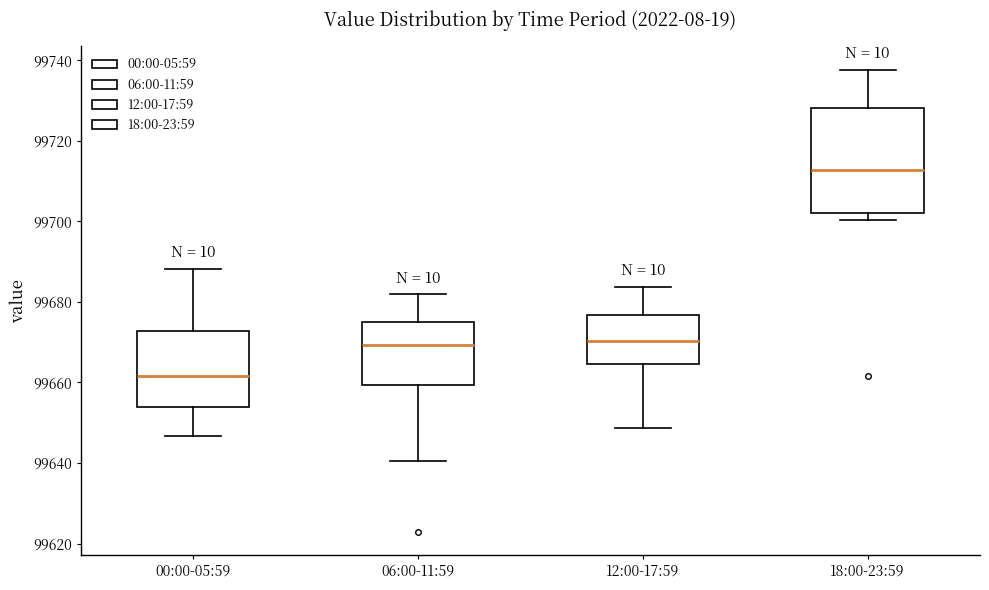

Reading left to right, transcribe this box plot: for each box, give where its median line is, the range the box spans, and where its two whiskers end, as read against the y-axis. The values are not printed on the chart, so give them approximately, as read against the axis.

00:00-05:59: median 99662, box 99654 to 99672, whiskers 99646 to 99688
06:00-11:59: median 99670, box 99660 to 99676, whiskers 99640 to 99682
12:00-17:59: median 99670, box 99664 to 99676, whiskers 99648 to 99684
18:00-23:59: median 99712, box 99702 to 99728, whiskers 99700 to 99738